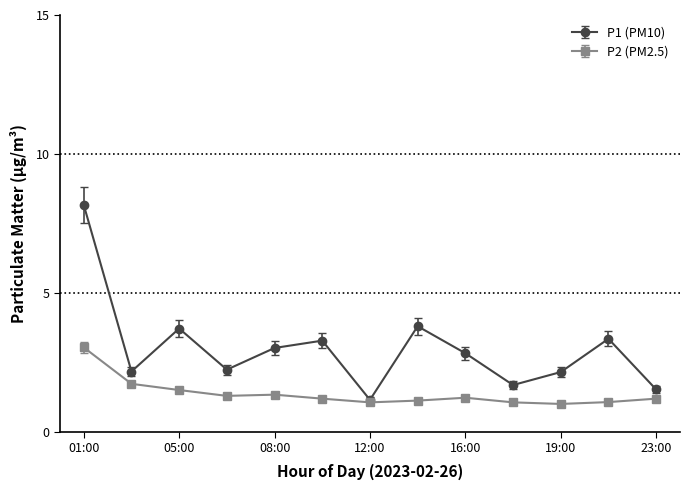

Rank the series by their maximum value, from lowest to highest.

P2 (PM2.5), P1 (PM10)